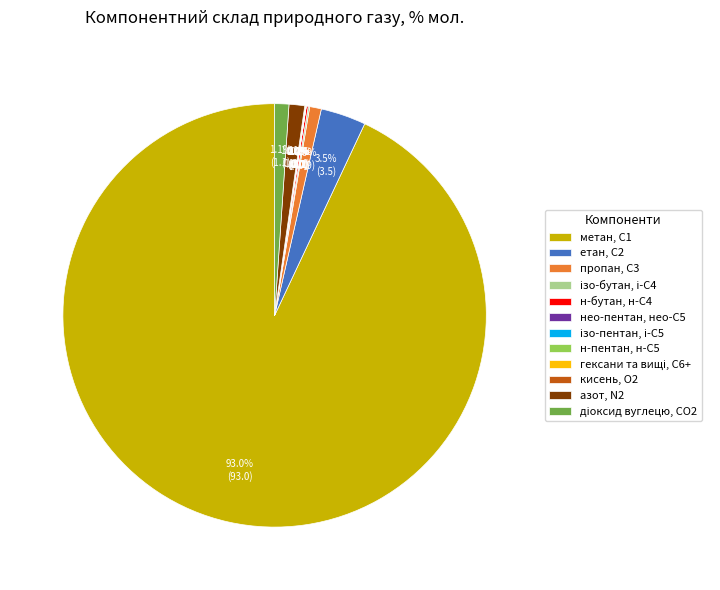

Which slice represents more than half of the pie?

метан, С1